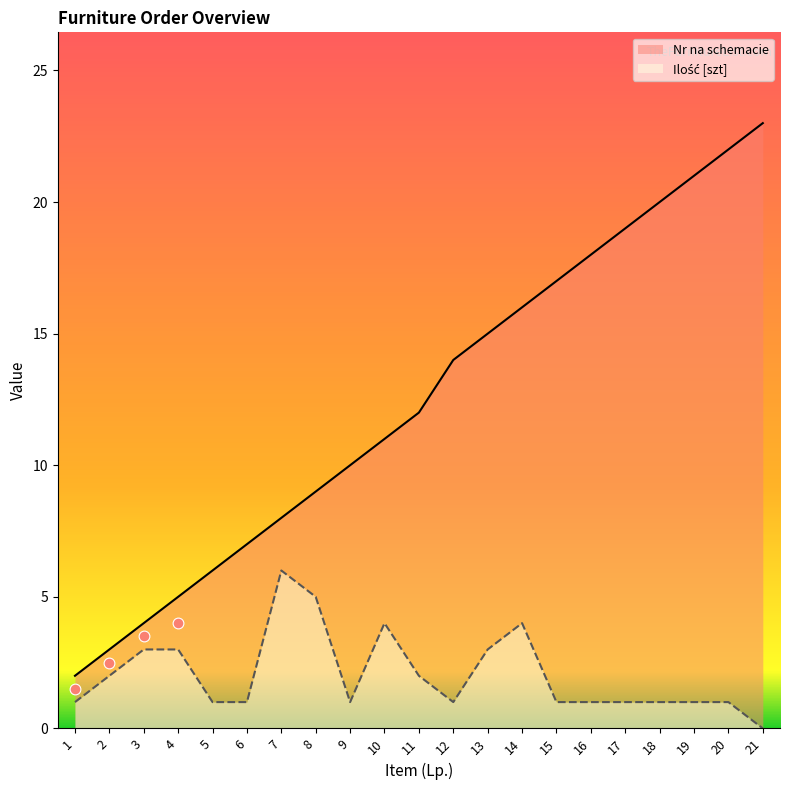

At which category is the sum across all series the highest?

20